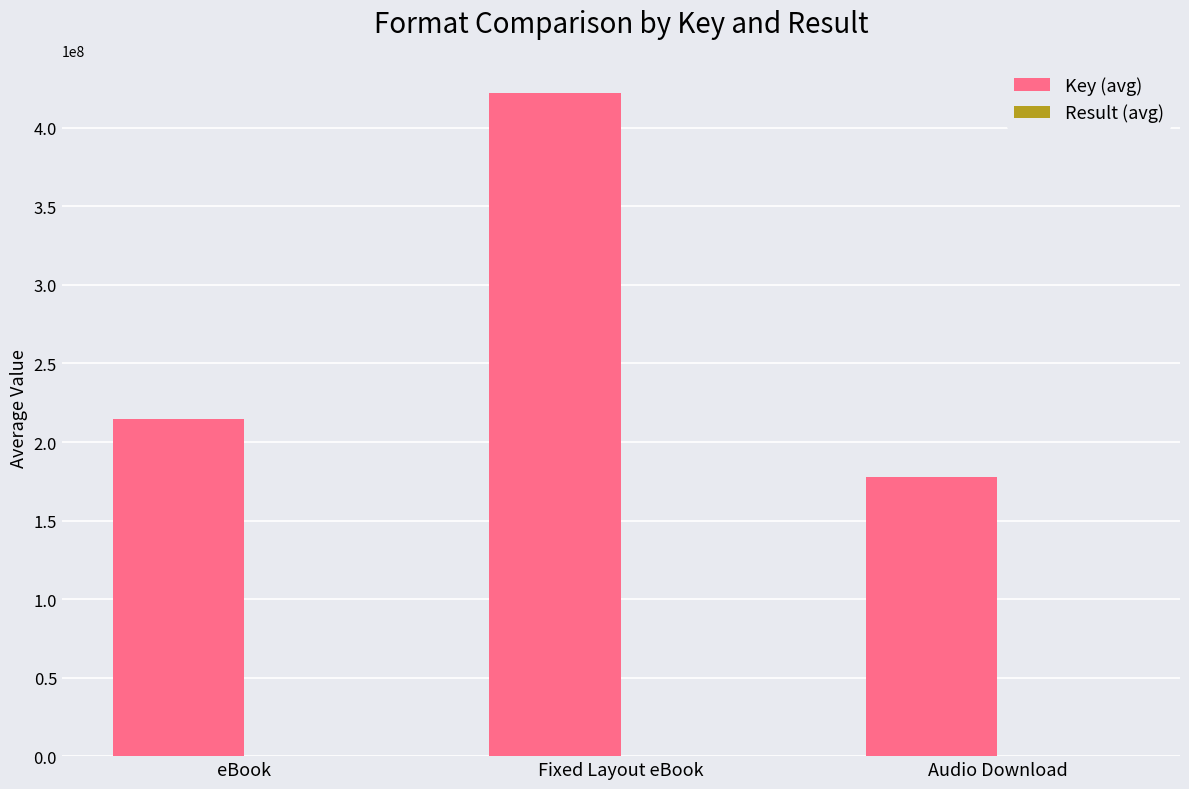

Which label corresponds to the largest value in the chart?

Fixed Layout eBook